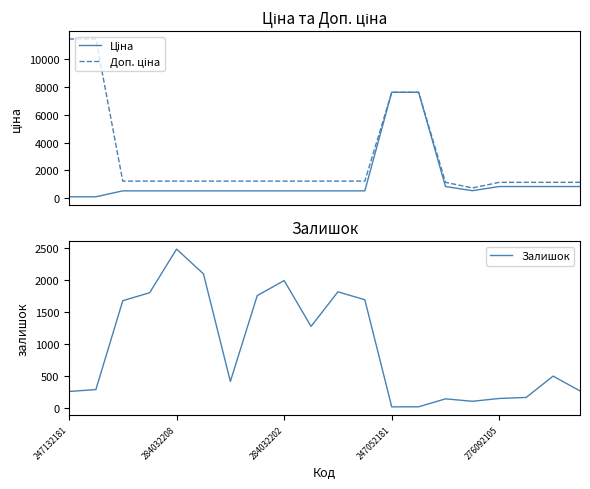

Rank the series at 5 from lowest to highest value.

Ціна, Доп. ціна, Залишок